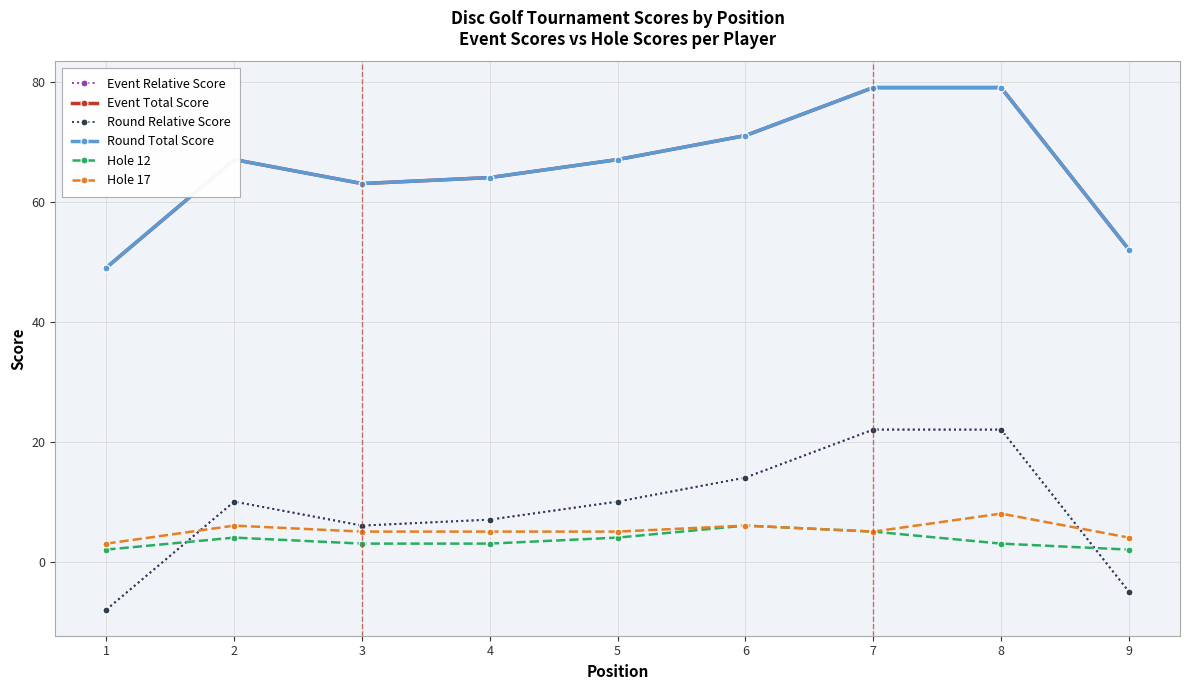

What is the greatest value displayed?

79